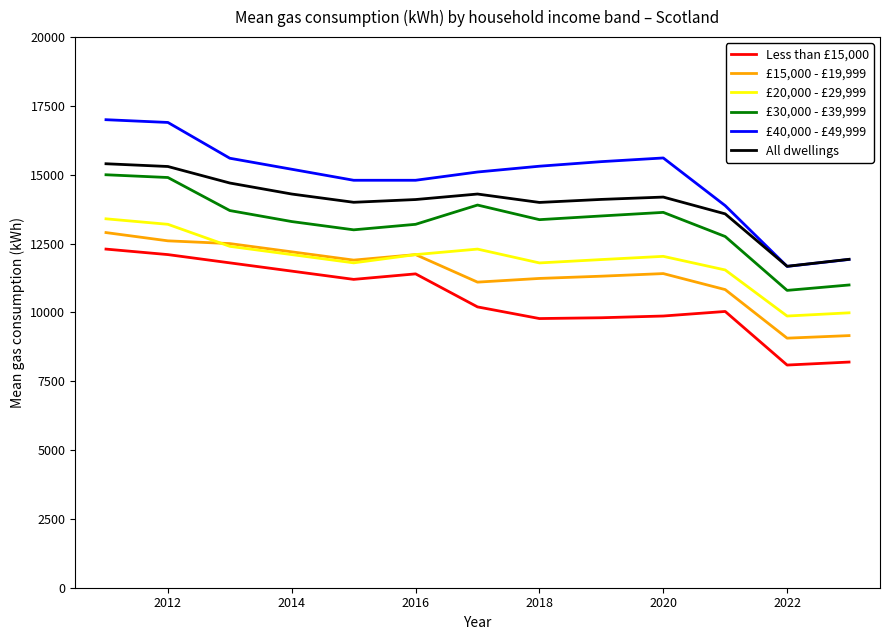

True or false: £40,000 - £49,999 and £30,000 - £39,999 intersect in this chart.

False